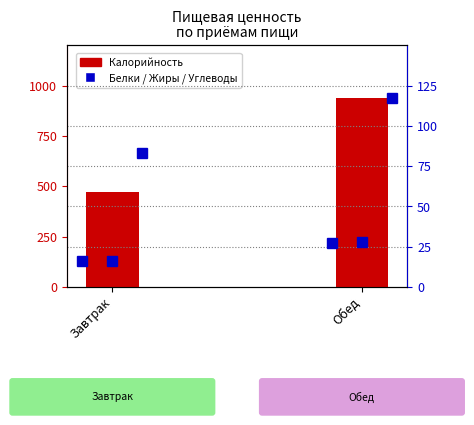

Rank the categories by Жиры value from lowest to highest.

Завтрак, Обед